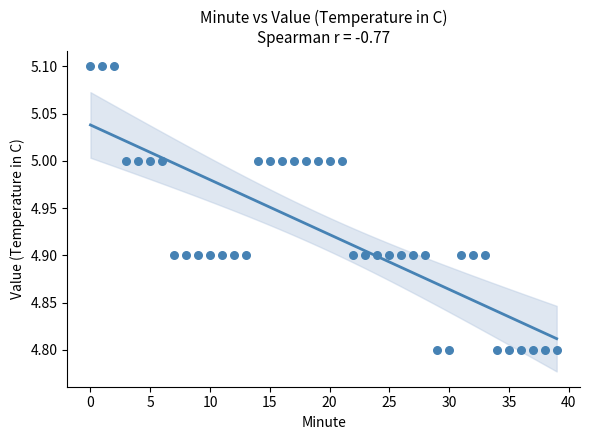

What is the range of Y values (max minus min)?

0.3